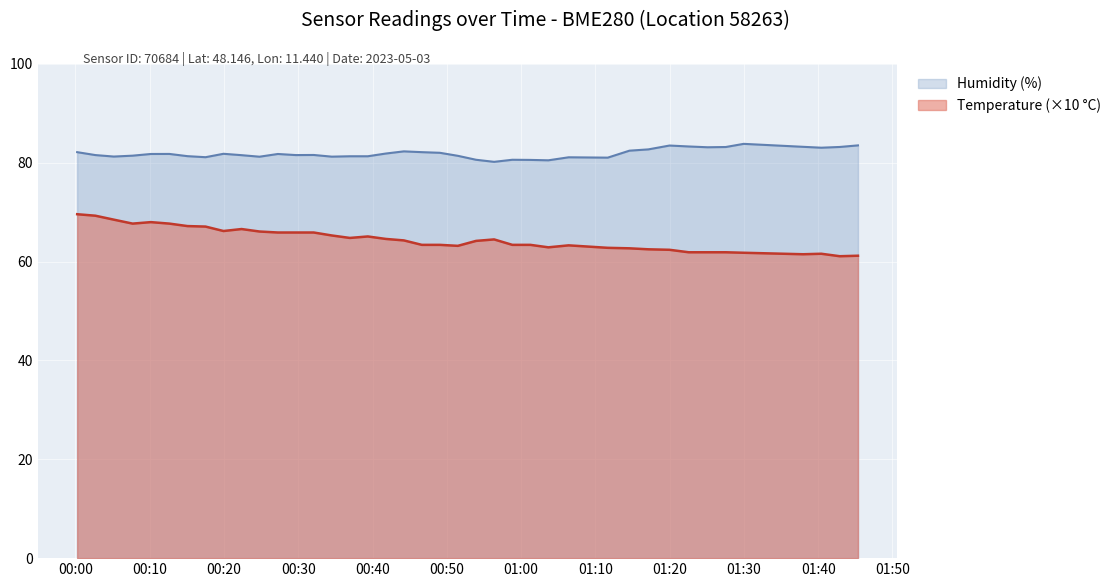

Which series has the largest total across all categories?

Humidity (%)